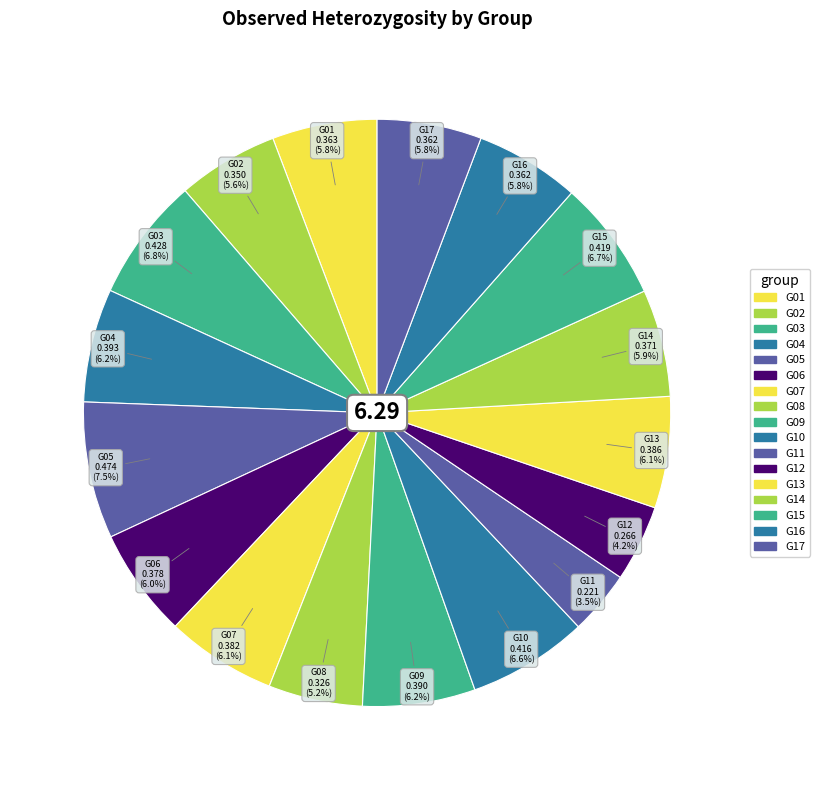

To the nearest percent, what portion does G12 represent?

4%